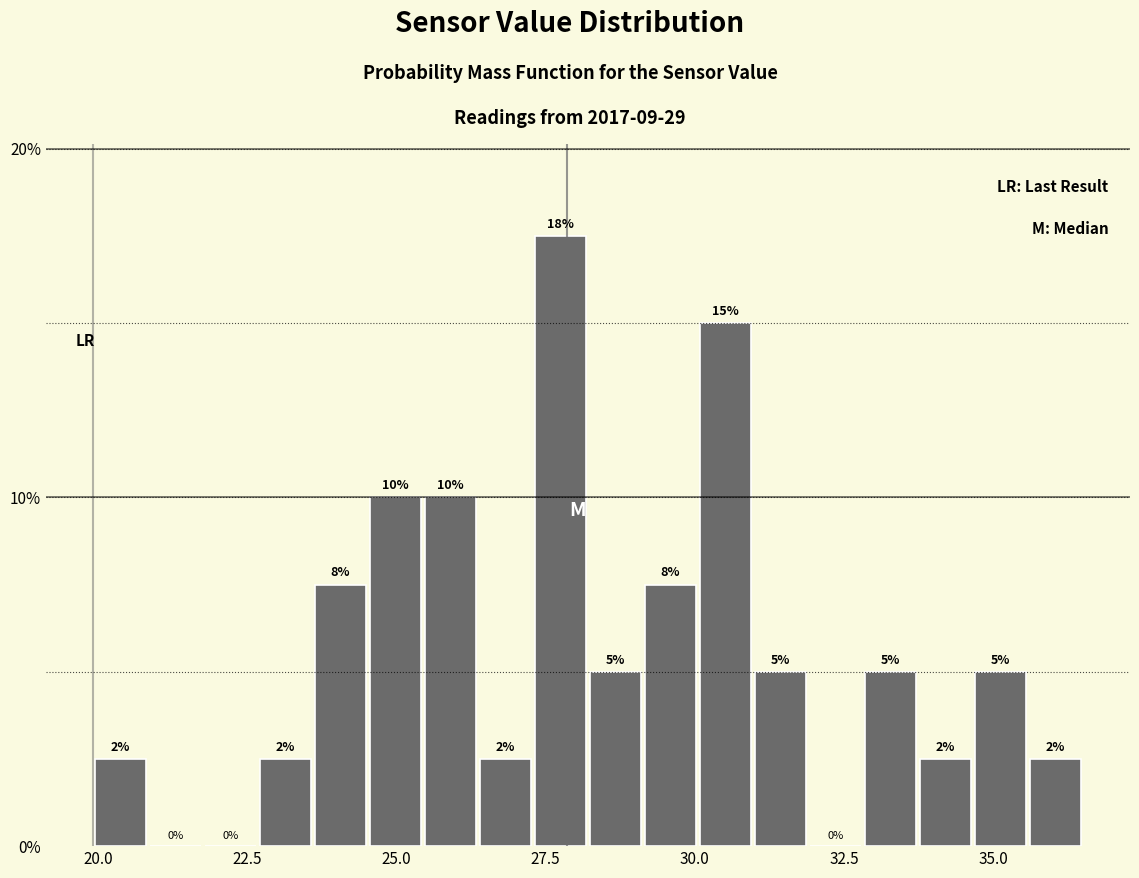

Around what value on the x-axis is the tallest bar? Give the approximate position of its centre, as read against the axis.

27.5